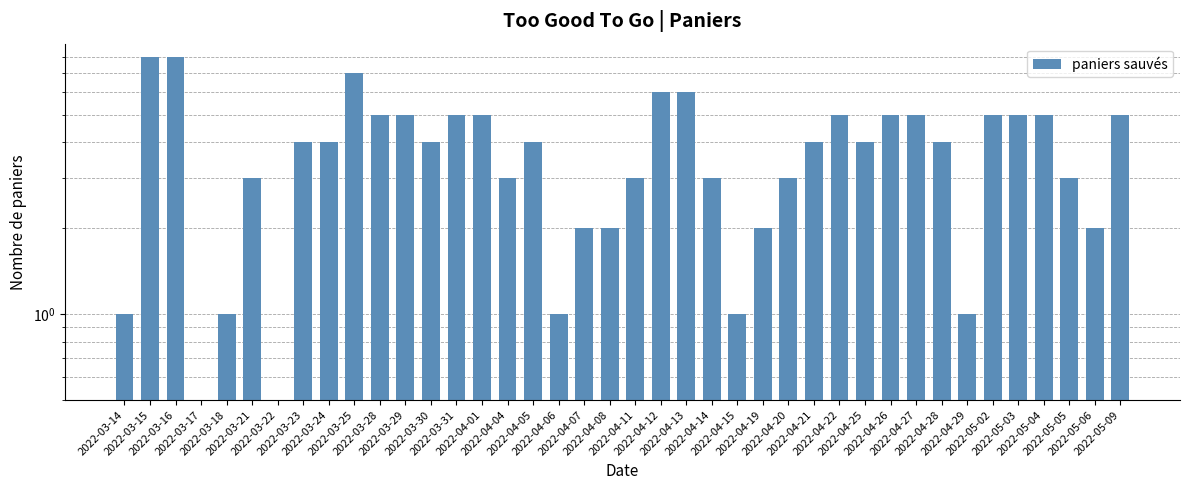

What is the label of the 25th bar from the right?

2022-04-04